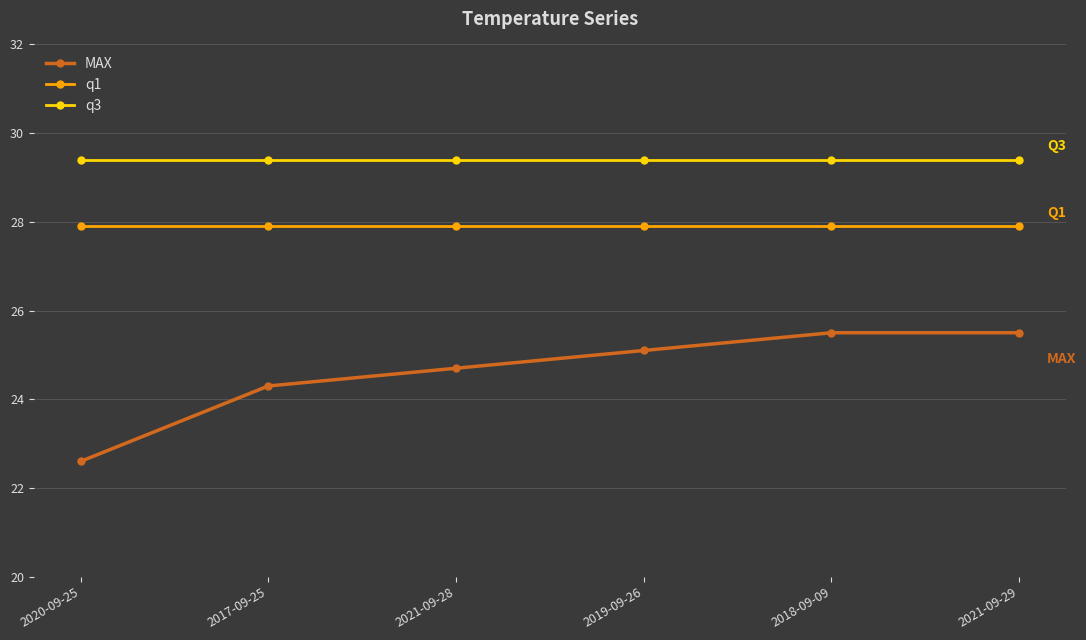

How many categories are shown in the chart?

6